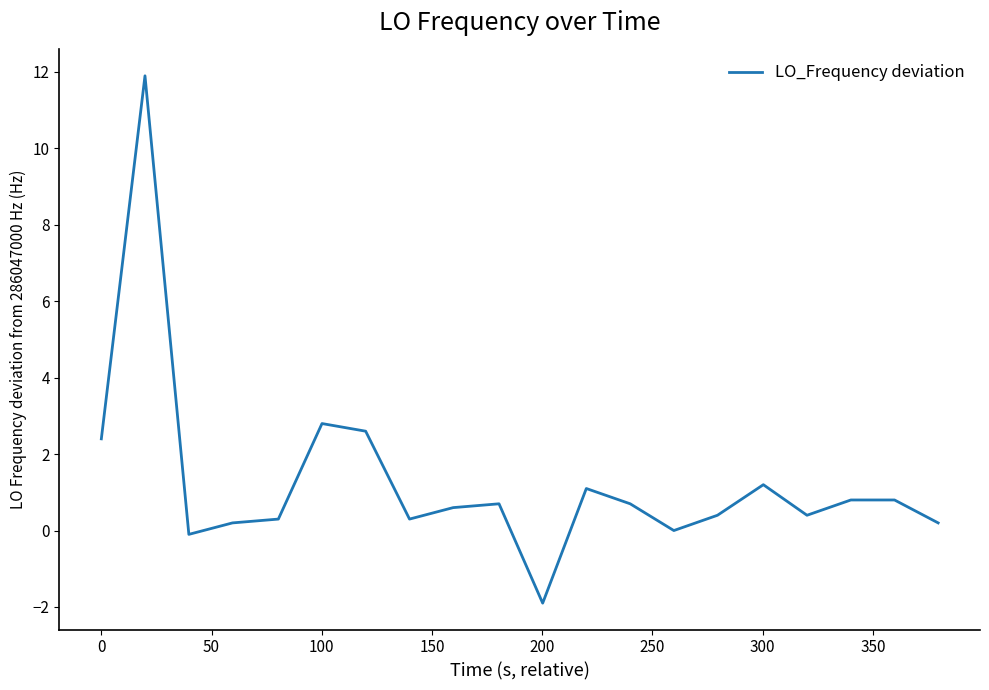

What is the smallest value displayed?

-1.9